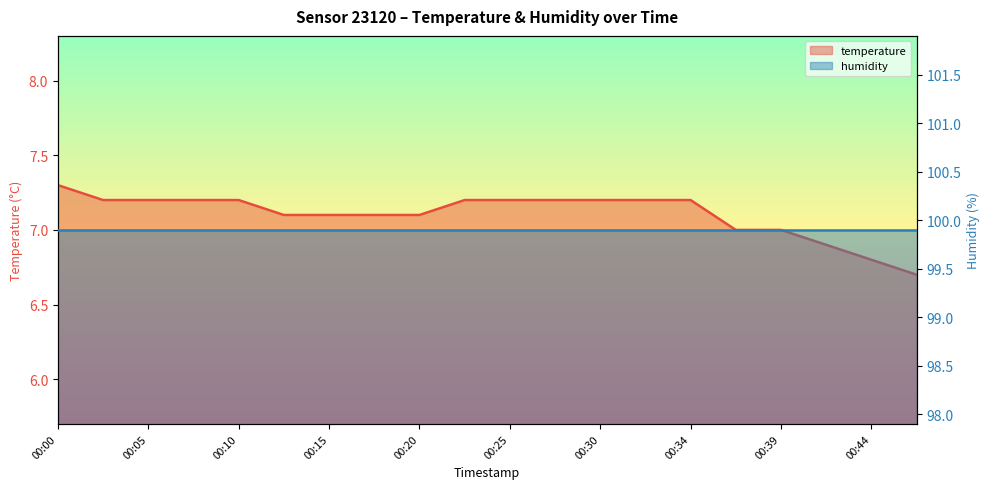

Where does the data first go above 7?

00:00